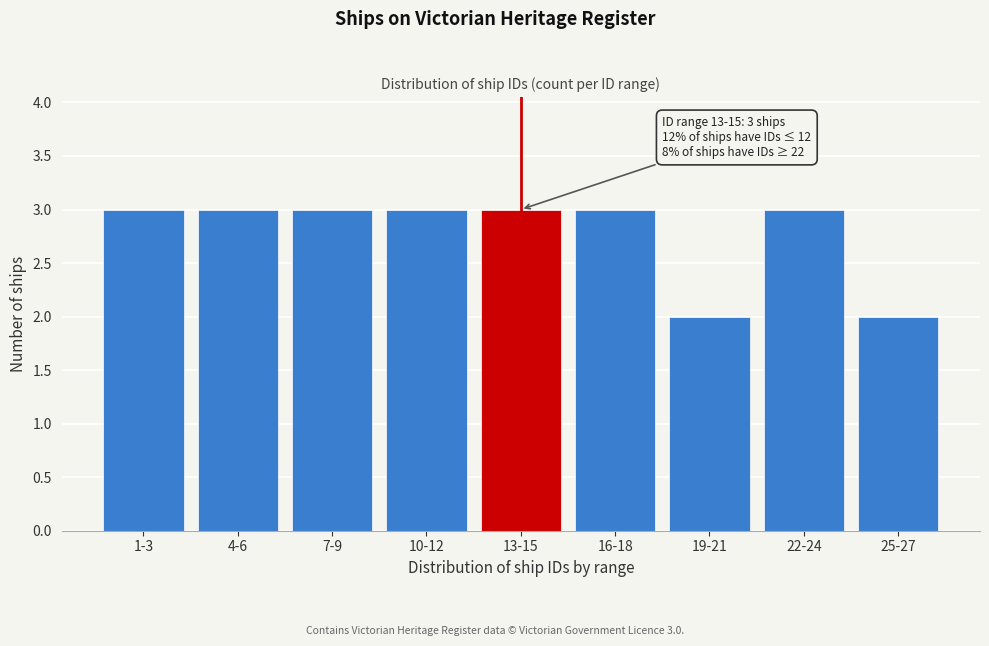

Reading left to right, list all the values displayed in this chart.

3	3	3	3	3	3	2	3	2